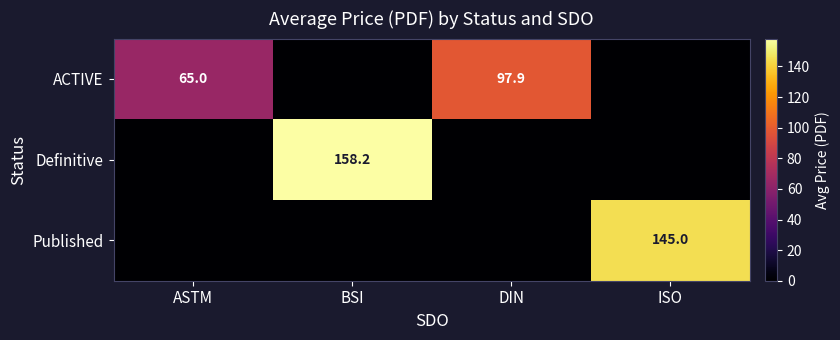

True or false: ACTIVE has a value of 127.7 at DIN.

False